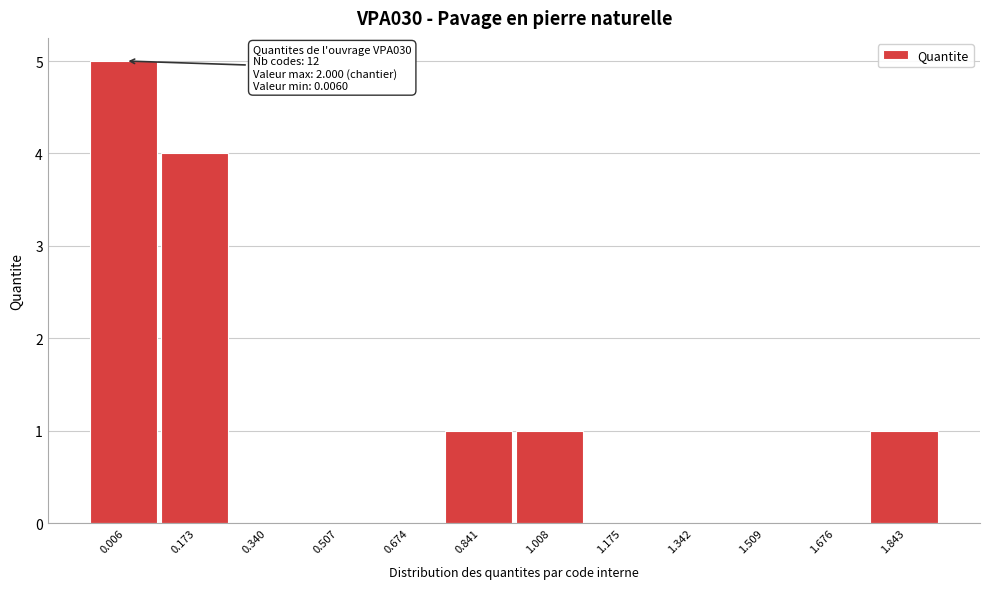

Reading left to right, transcribe all the data shown in this chart.

0.006=5	0.173=4	0.340=0	0.507=0	0.674=0	0.841=1	1.008=1	1.175=0	1.342=0	1.509=0	1.676=0	1.843=1